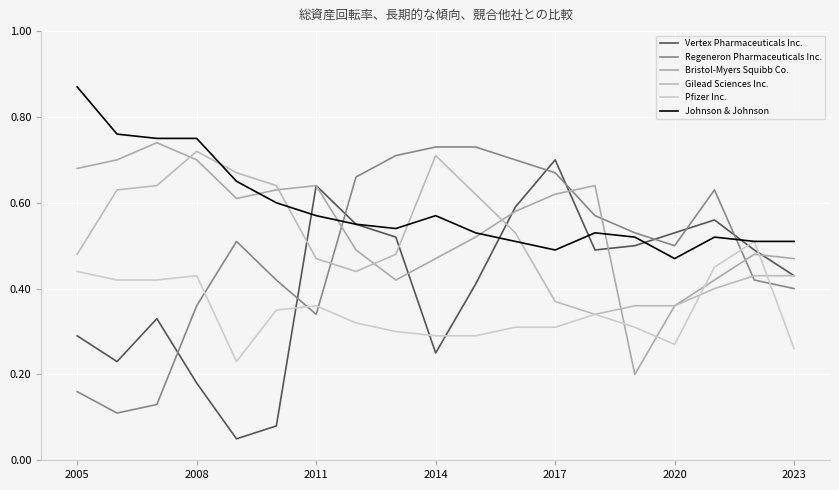

At how many categories does at least one series exceed 0?

19